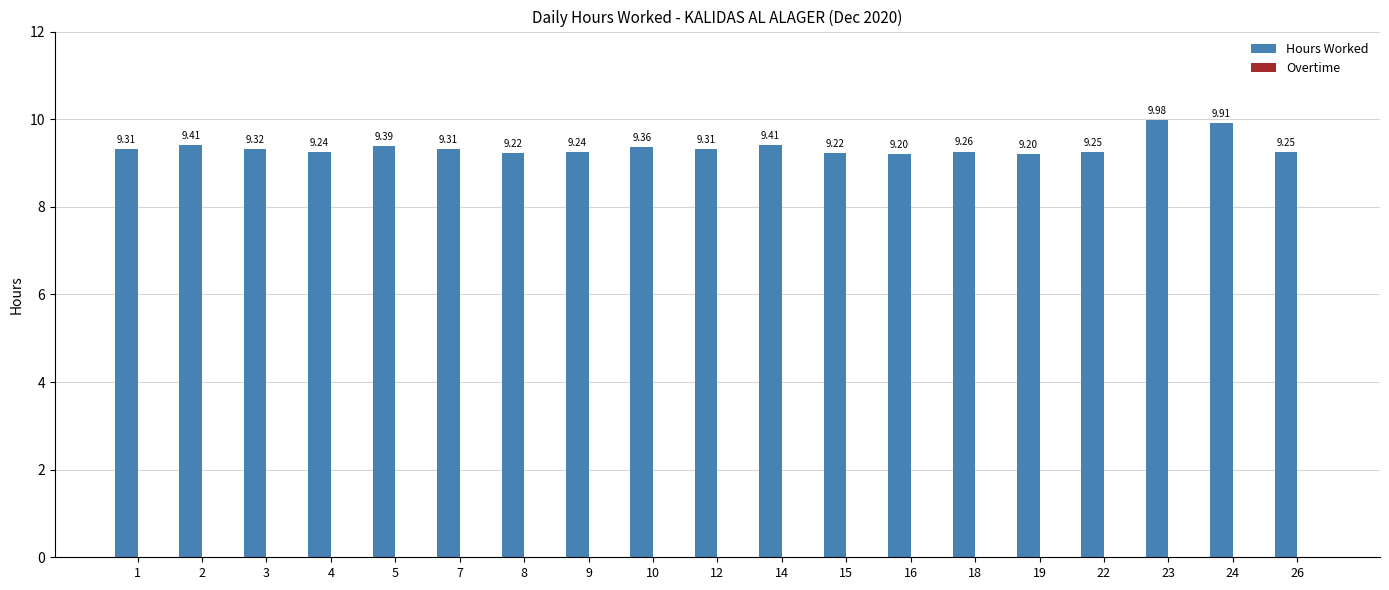

How many data points does each series have?

19